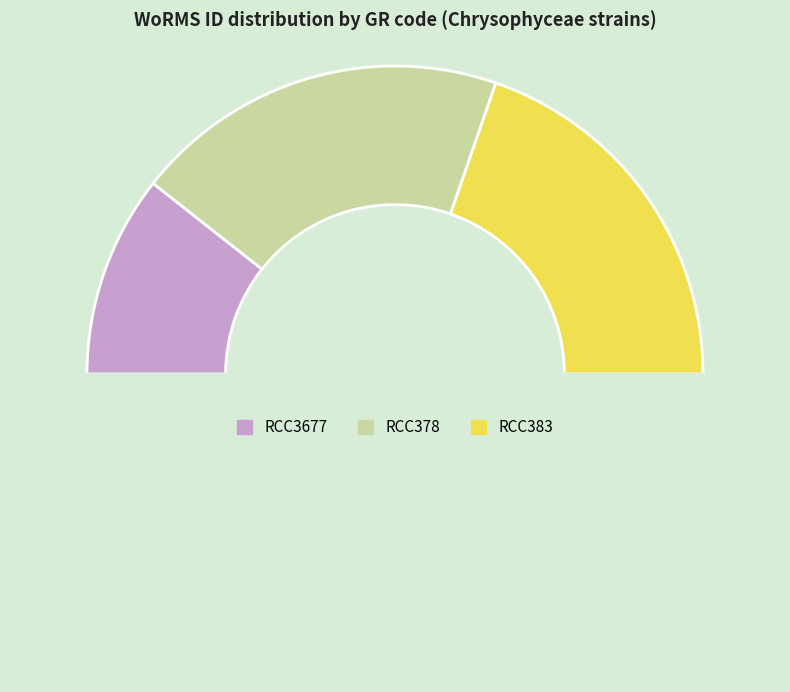

Count the number of slices in the pie.

4